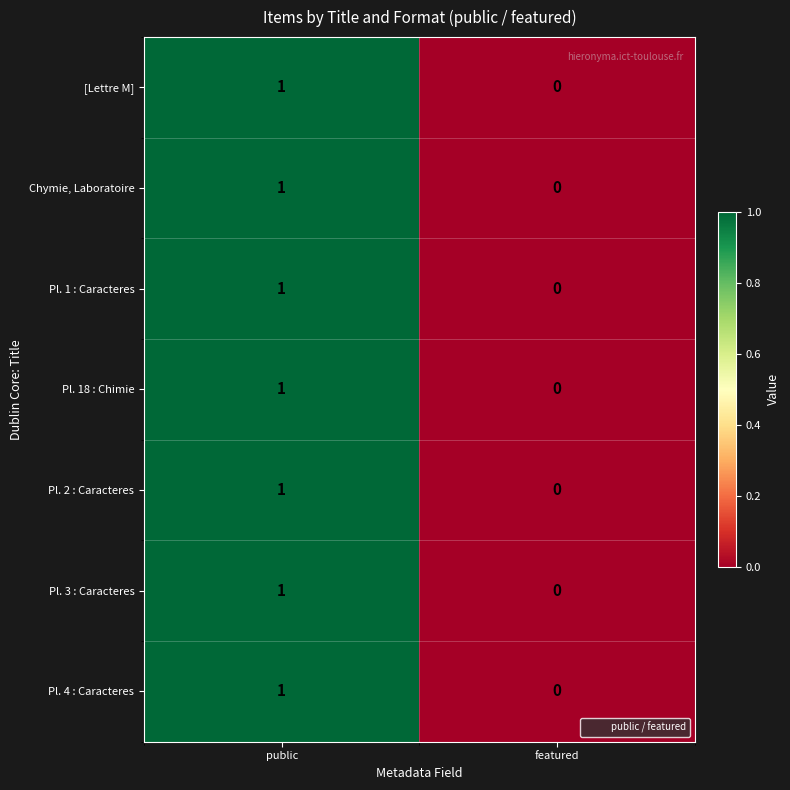

Which category has the highest value in the Pl. 2 : Caracteres series?

public